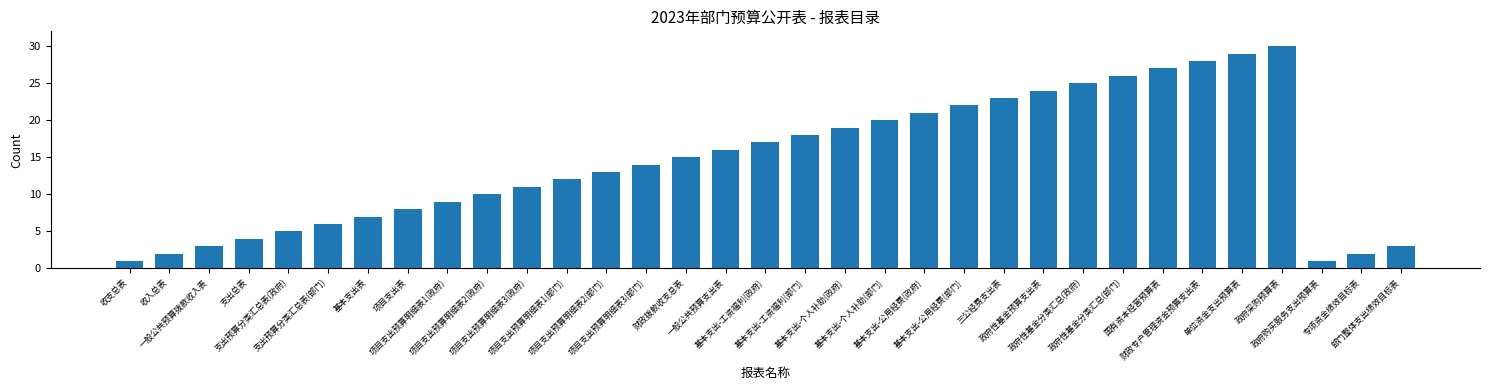

Between 项目支出预算明细表1(部门) and 一般公共预算拨款收入表, which is larger?

项目支出预算明细表1(部门)